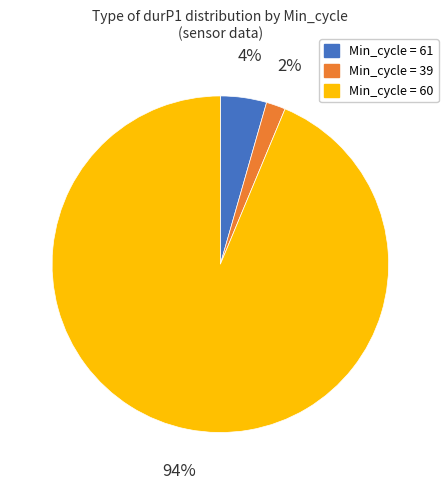

Is the sum of Min_cycle = 39 and Min_cycle = 61 greater than half?

No